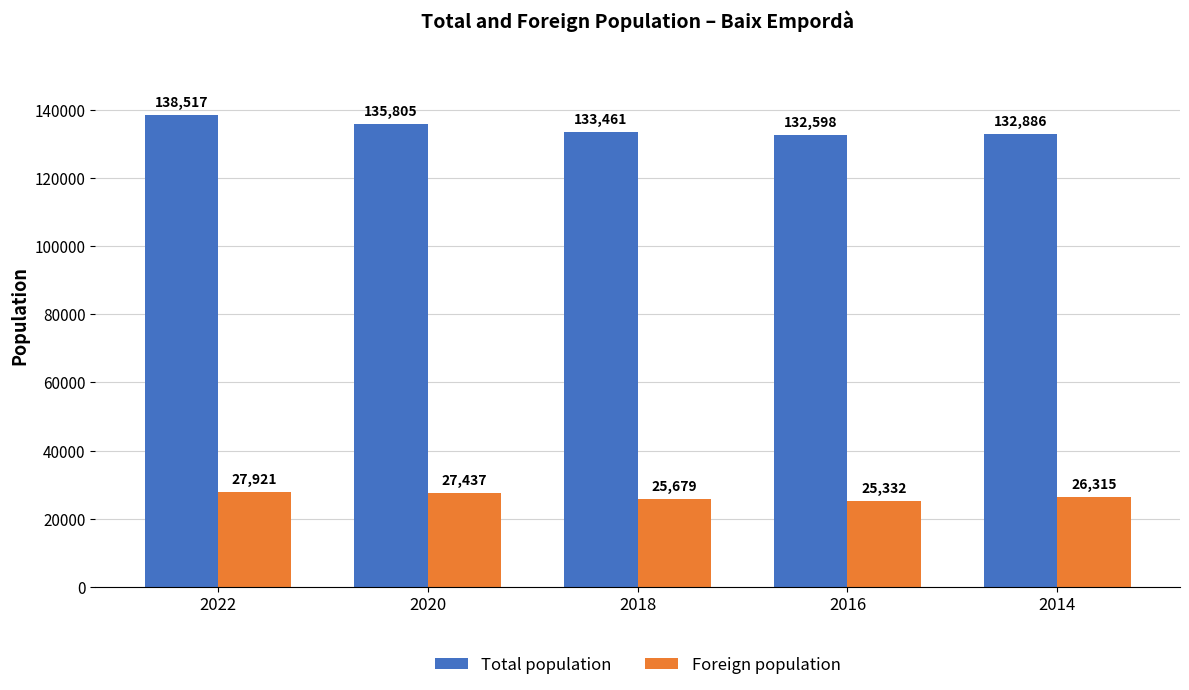

Reading left to right, extract all data points from this chart.

Total population: 2022=138517	2020=135805	2018=133461	2016=132598	2014=132886
Foreign population: 2022=27921	2020=27437	2018=25679	2016=25332	2014=26315